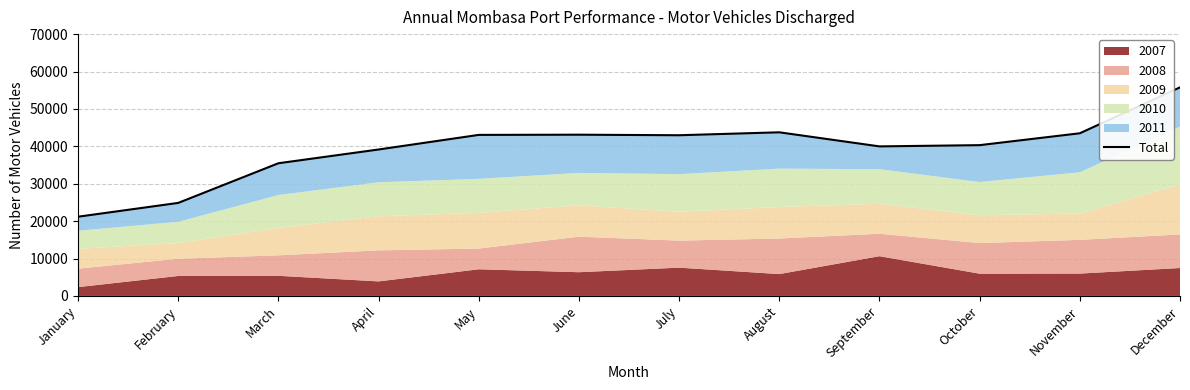

How many interior local peaks (higher than both neighbors) does the data have?

2